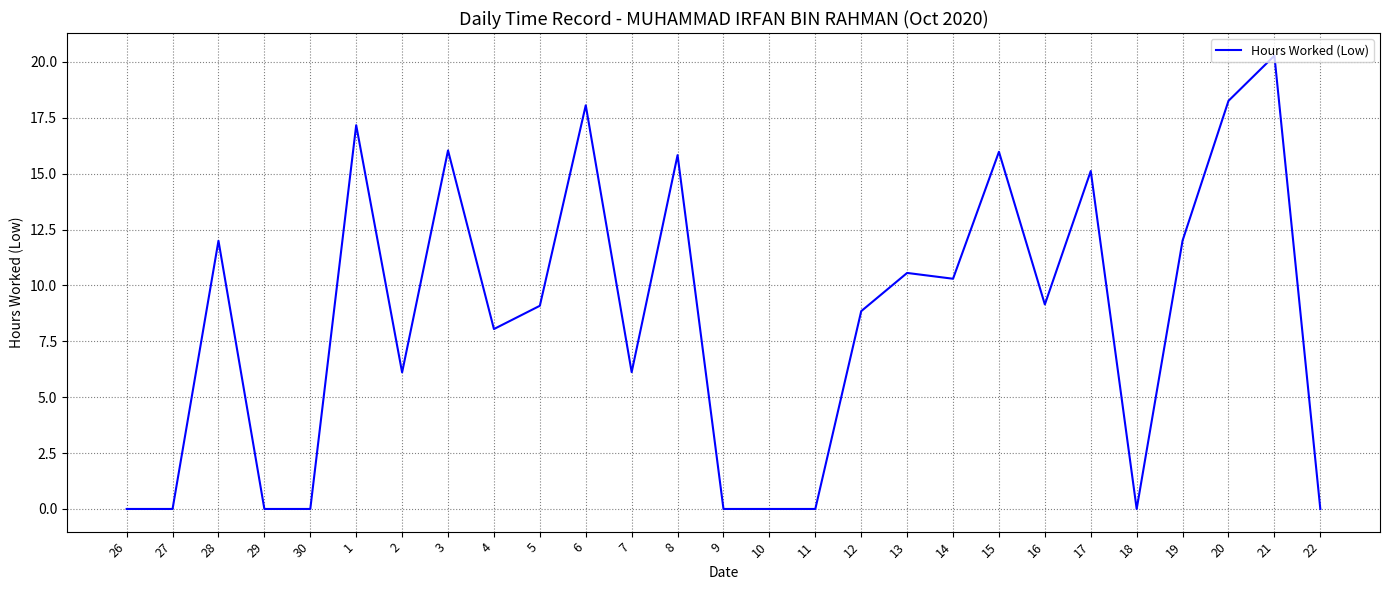

What is the maximum value shown in the chart?

20.3